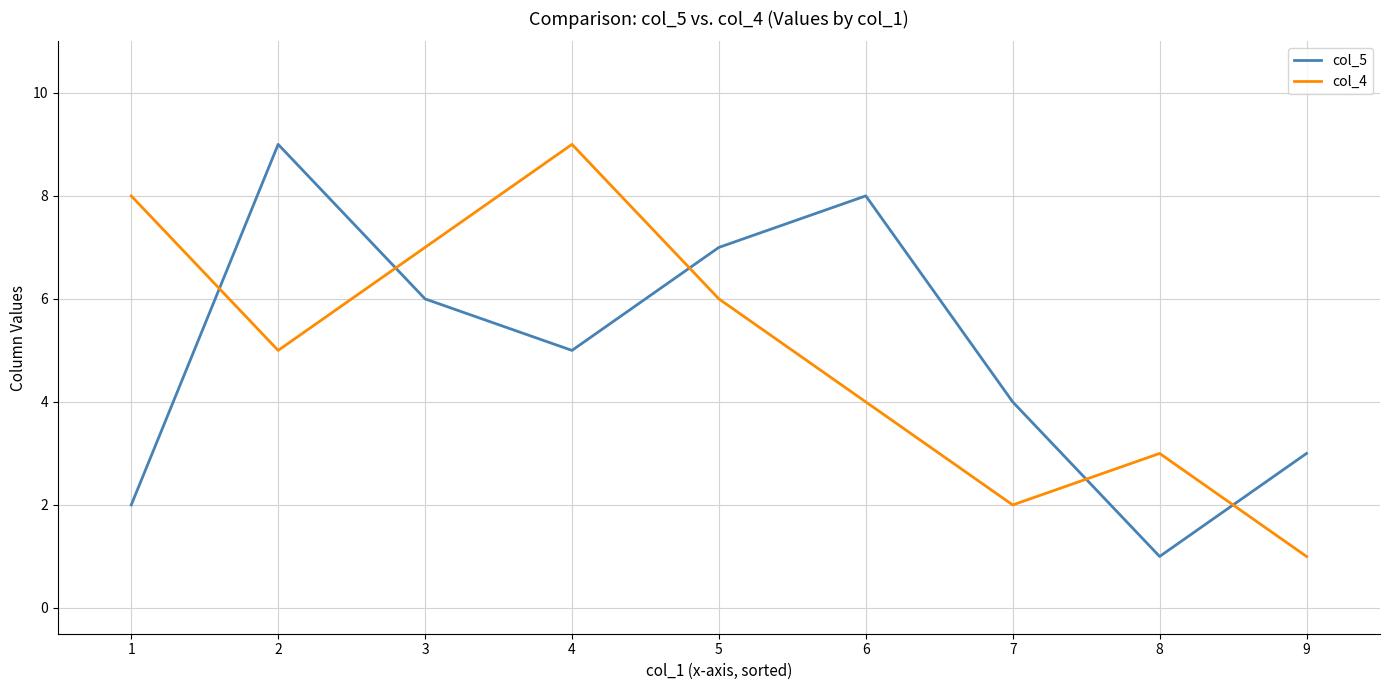

The col_4 series shows 9 at 4. True or false?

True